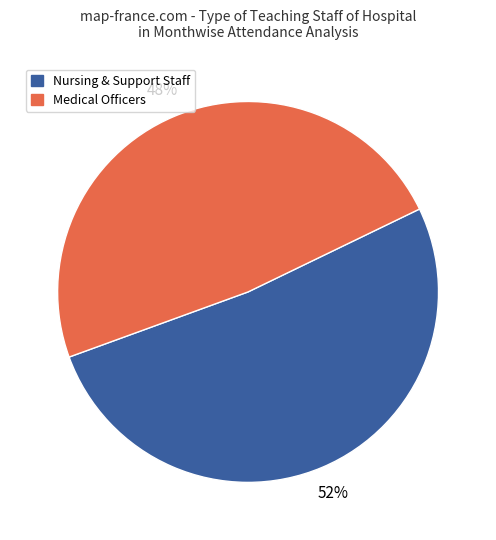

Does any single category account for the majority?

Yes